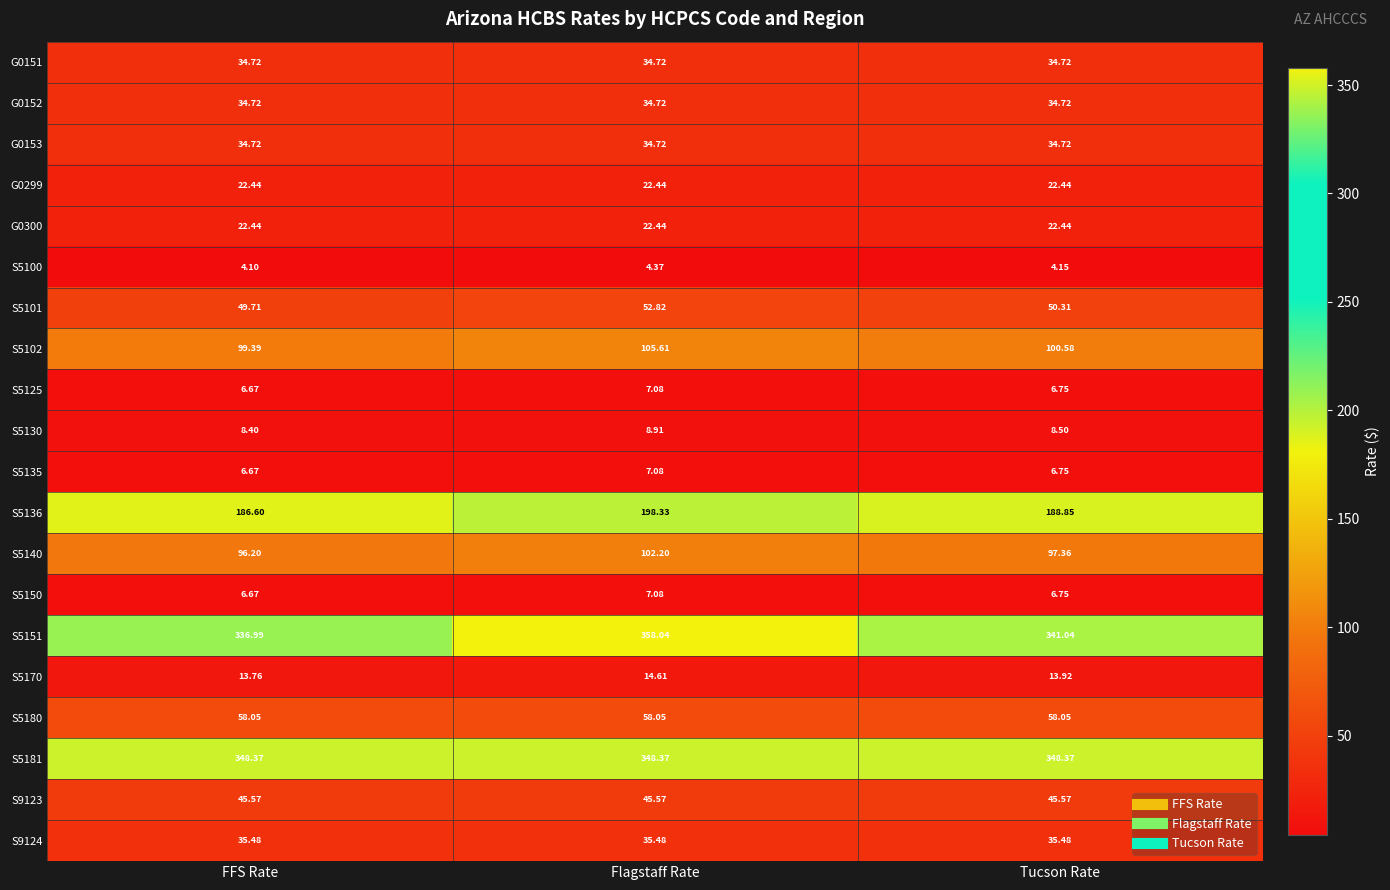

At which category does the chart reach its minimum across all series?

FFS Rate